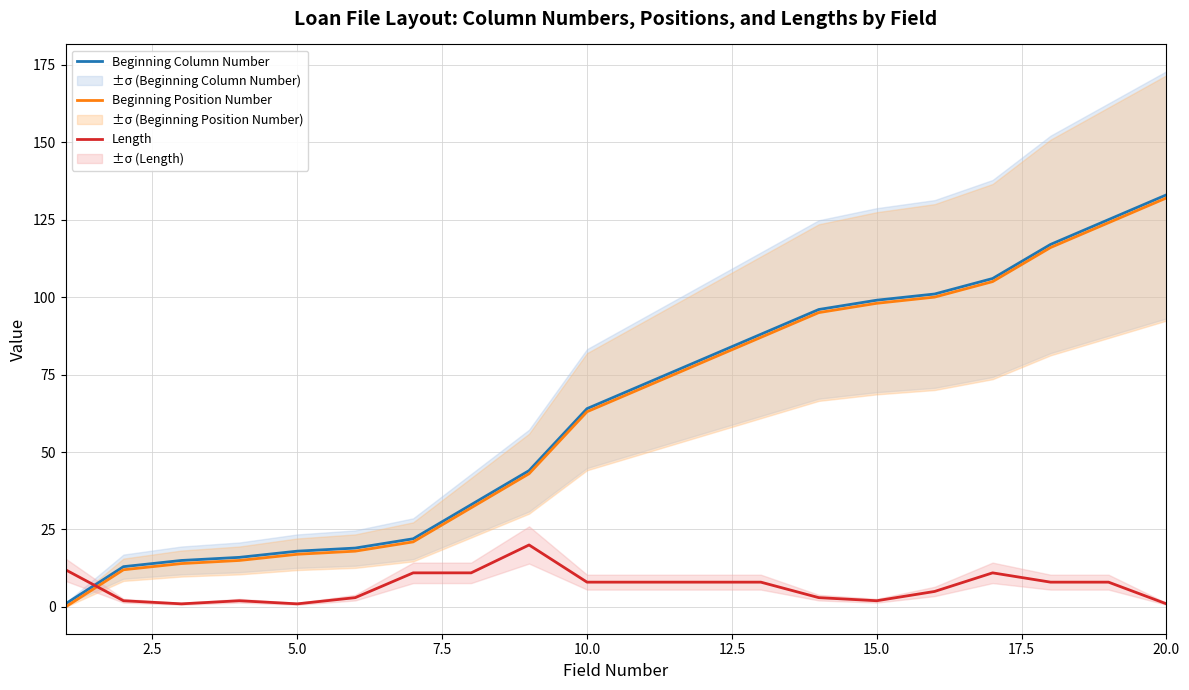

How many values in the Beginning Position Number series exceed 71?

9